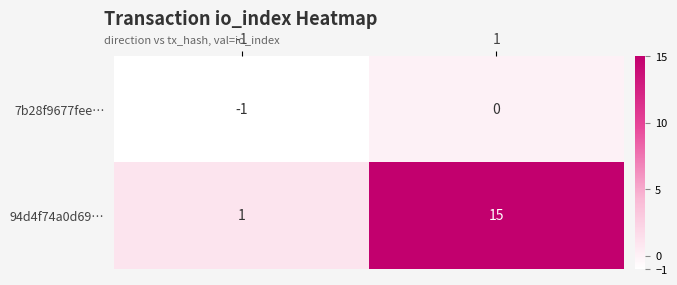

Count the number of categories in the chart.

2